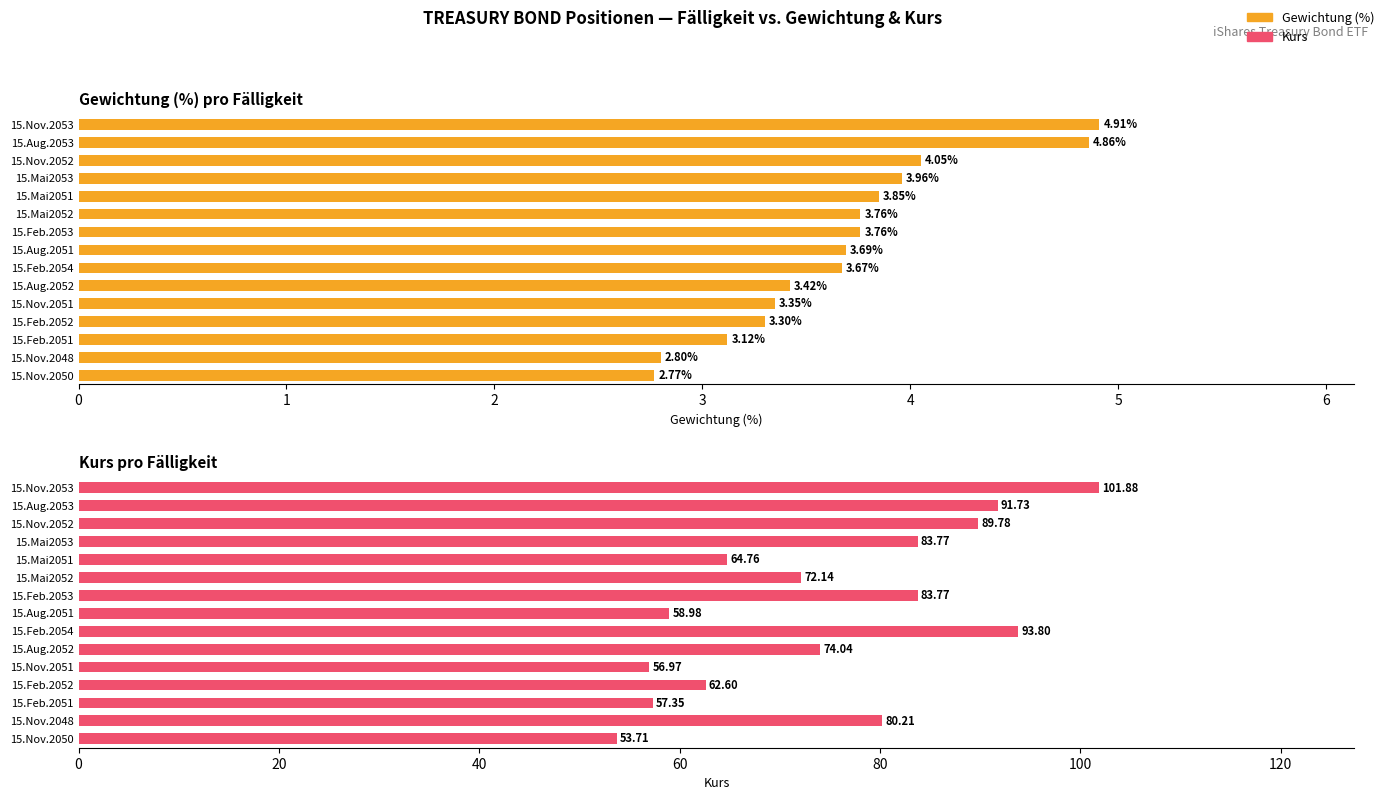

Which series has the largest range (max minus min)?

Kurs